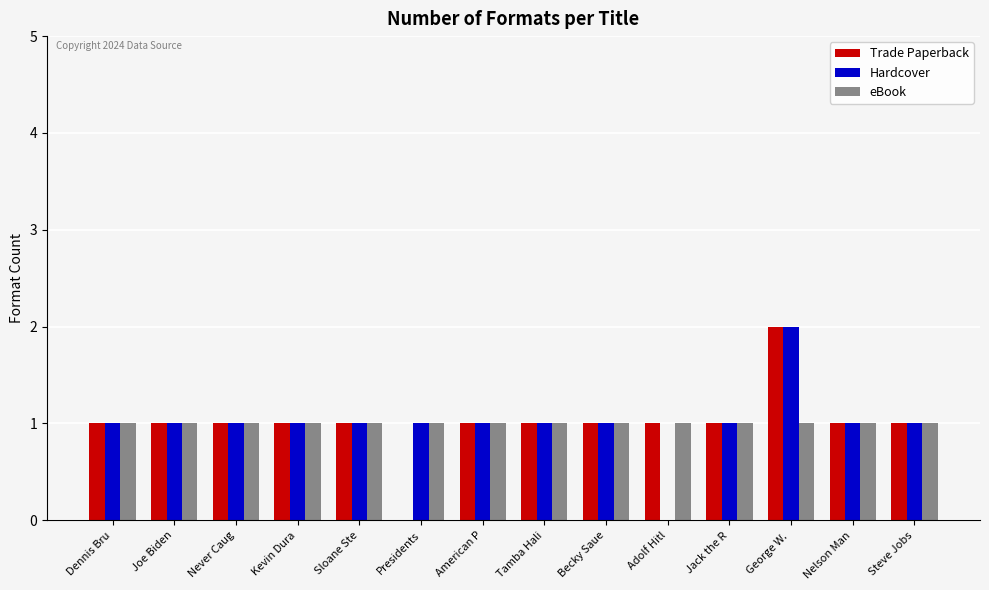

Reading left to right, list all the values displayed in this chart.

Trade Paperback: 1	1	1	1	1	0	1	1	1	1	1	2	1	1
Hardcover: 1	1	1	1	1	1	1	1	1	0	1	2	1	1
eBook: 1	1	1	1	1	1	1	1	1	1	1	1	1	1